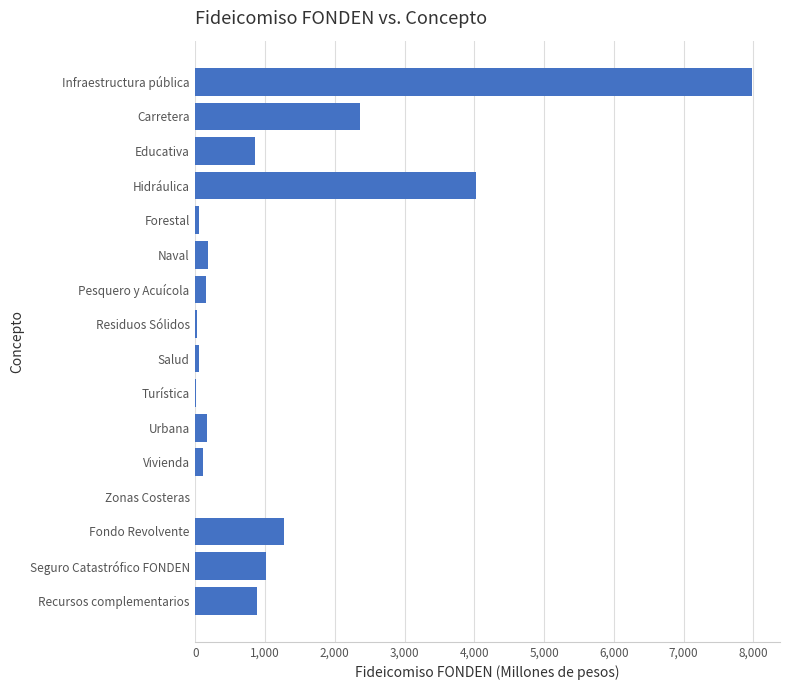

Which has a higher value, Carretera or Naval?

Carretera